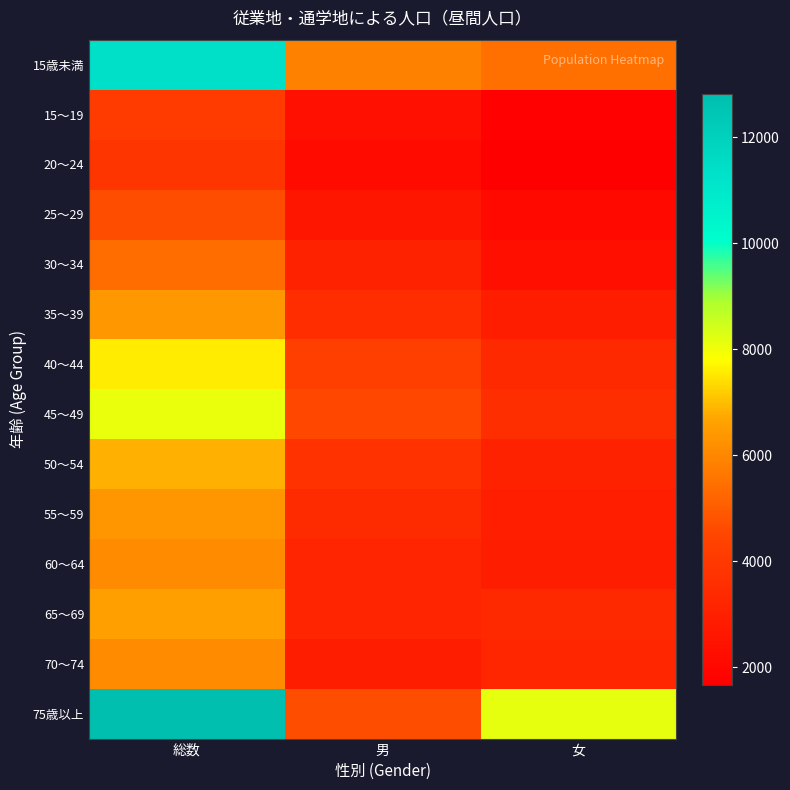

Reading left to right, list all the values displayed in this chart.

15歳未満: 総数=11385	男=5892	女=5493
15～19: 総数=4107	男=2348	女=1759
20～24: 総数=3851	男=2176	女=1675
25～29: 総数=4680	男=2606	女=2074
30～34: 総数=5403	男=3076	女=2327
35～39: 総数=6418	男=3541	女=2877
40～44: 総数=7595	男=4250	女=3345
45～49: 総数=8109	男=4529	女=3580
50～54: 総数=6838	男=3755	女=3083
55～59: 総数=6372	男=3445	女=2927
60～64: 総数=6105	男=3227	女=2878
65～69: 総数=6573	男=3233	女=3340
70～74: 総数=6098	男=2854	女=3244
75歳以上: 総数=12827	男=4673	女=8154